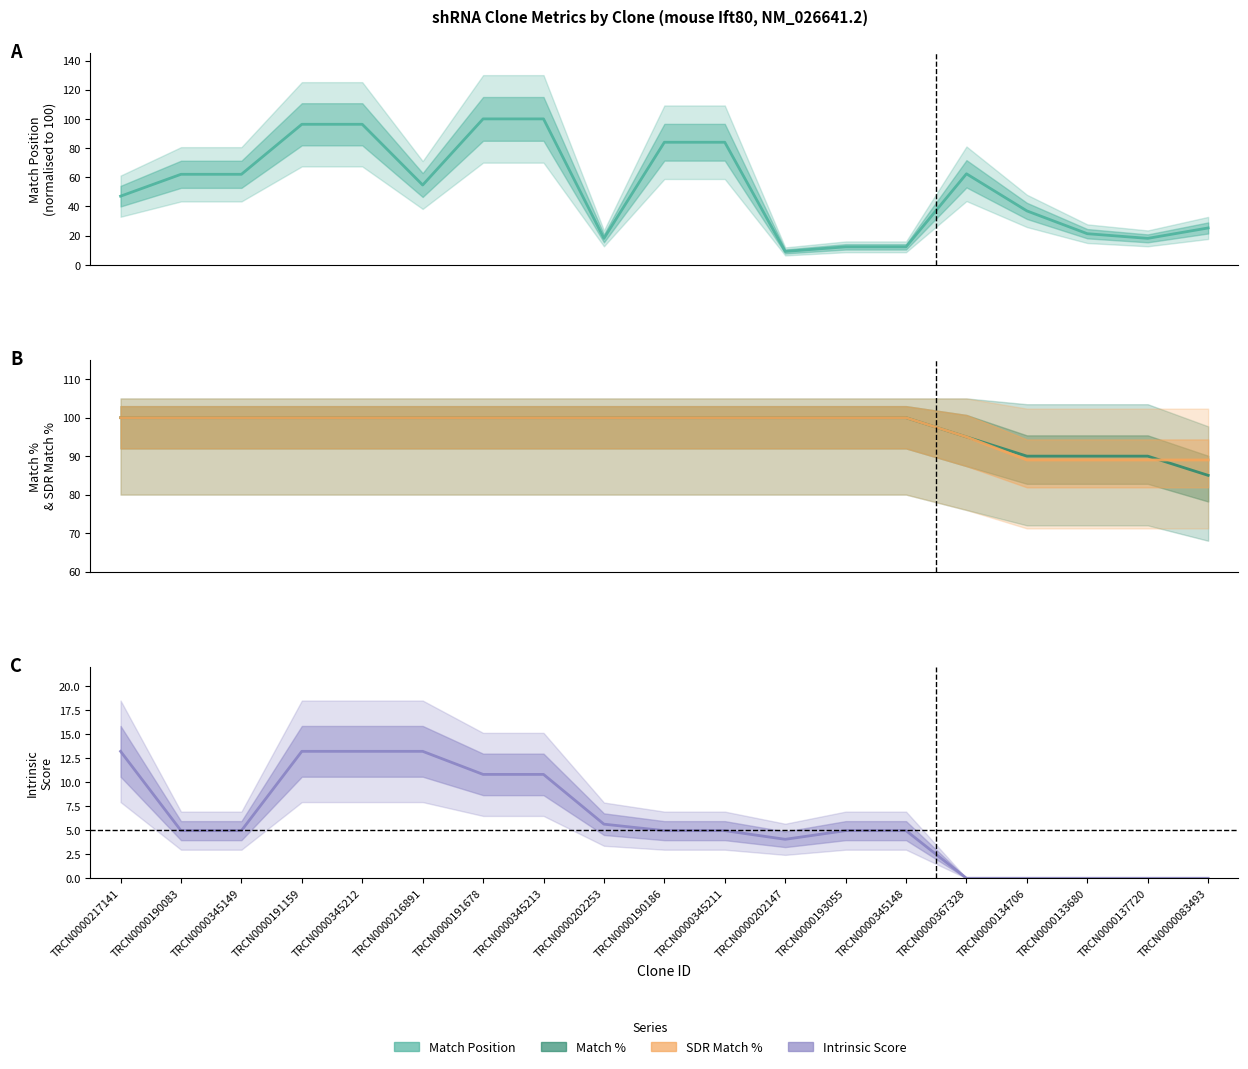

At which label does Intrinsic Score reach its minimum?

TRCN0000367328